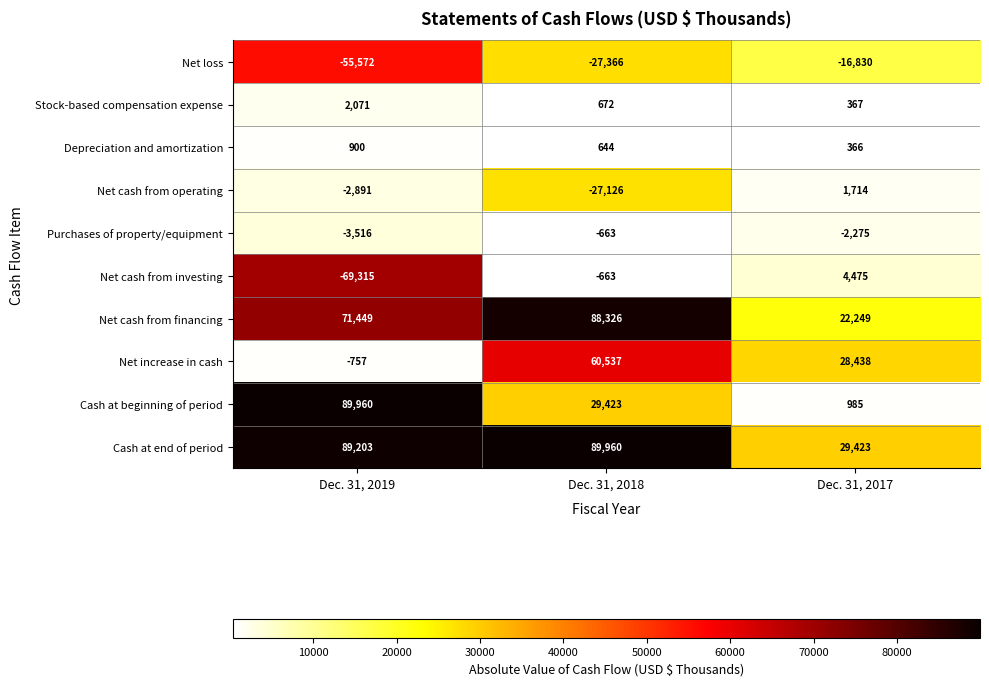

What is the difference between the maximum and minimum values in the Purchases of property/equipment series?

2853